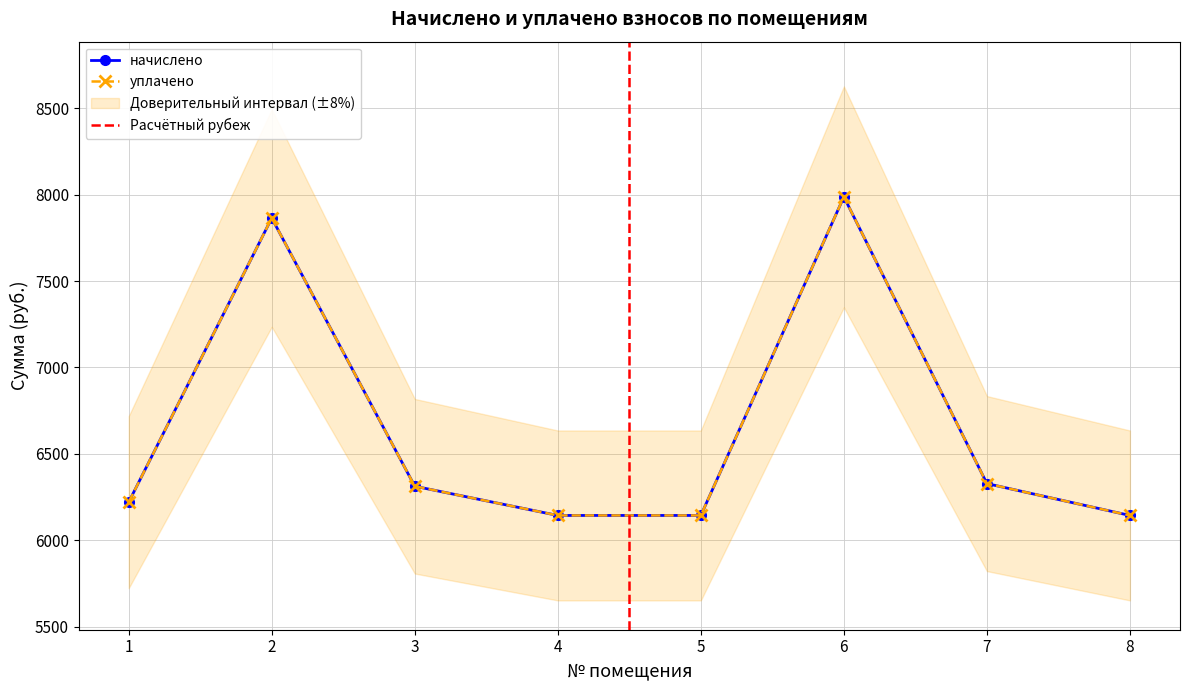

True or false: уплачено has a value of 13744.7 at 2.

False